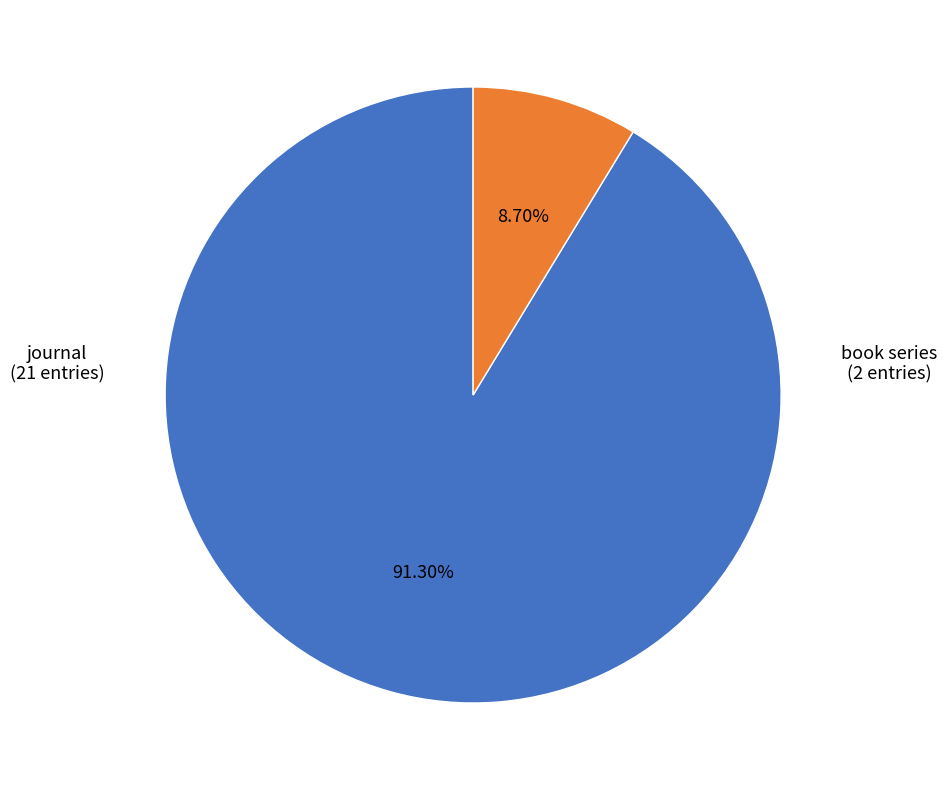

Which category has the smallest portion of the pie?

book series